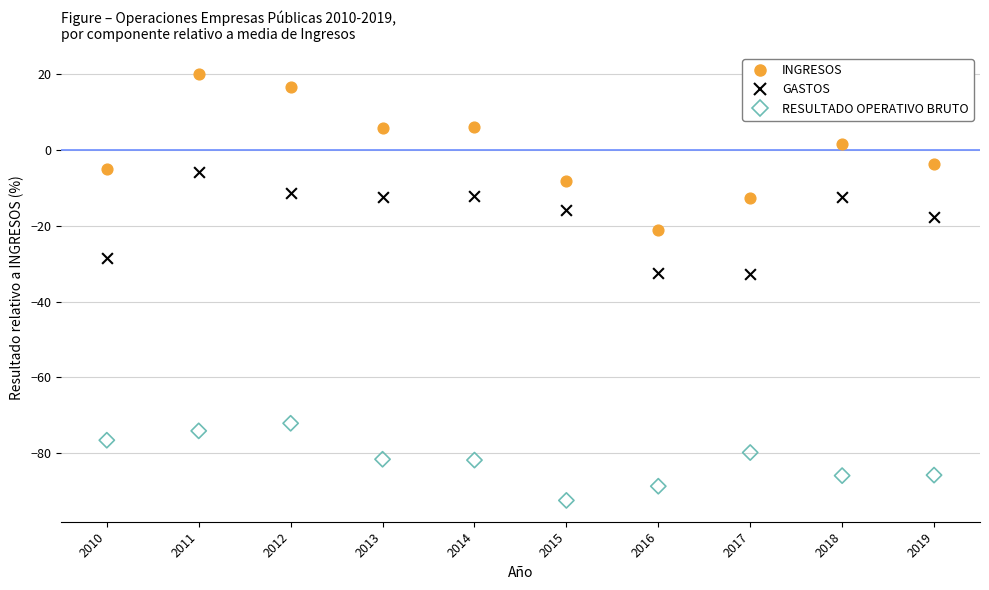

Which series contains the highest Y value?

INGRESOS